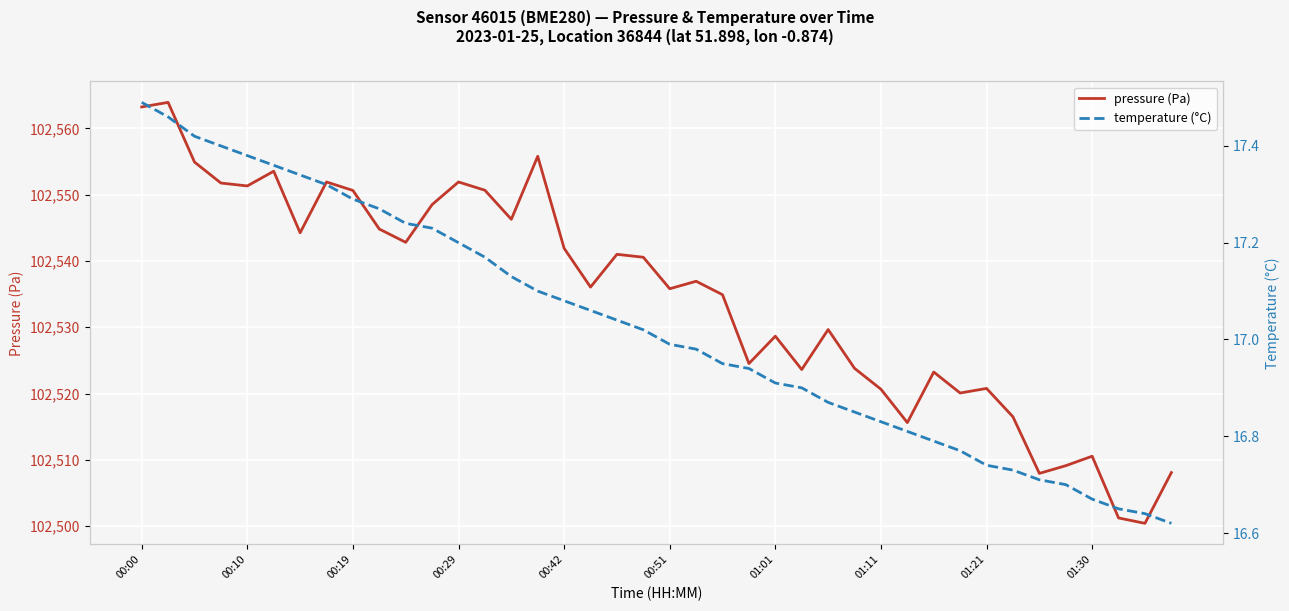

What is the difference between the maximum and minimum values in the pressure (Pa) series?

63.5